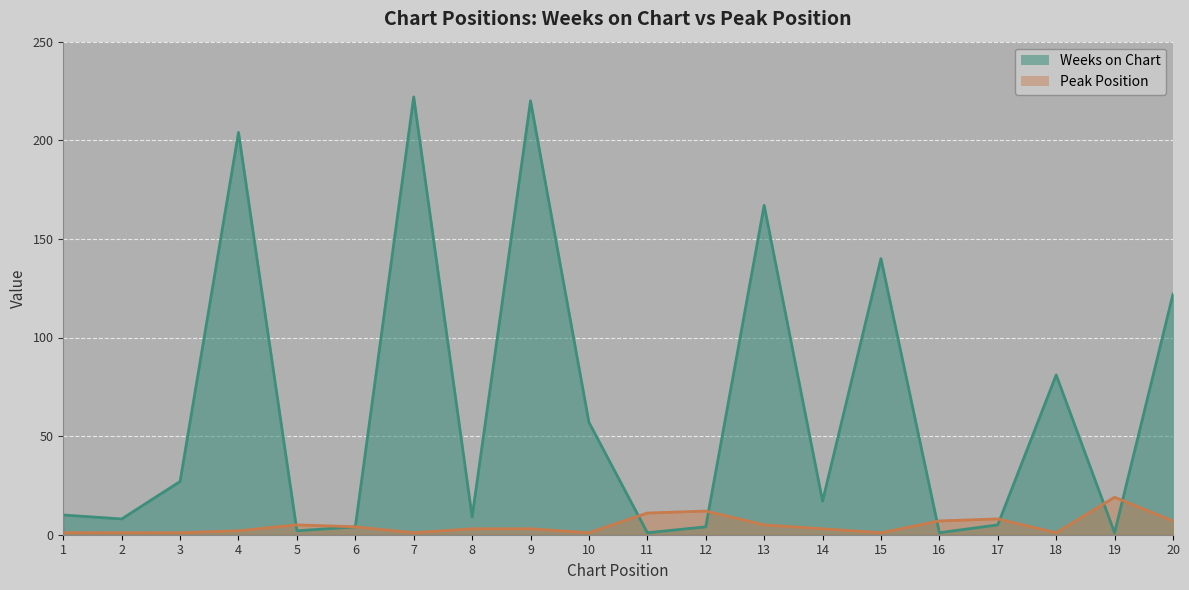

Is the value of Weeks on Chart at 7 greater than the value of Peak Position at 3?

Yes